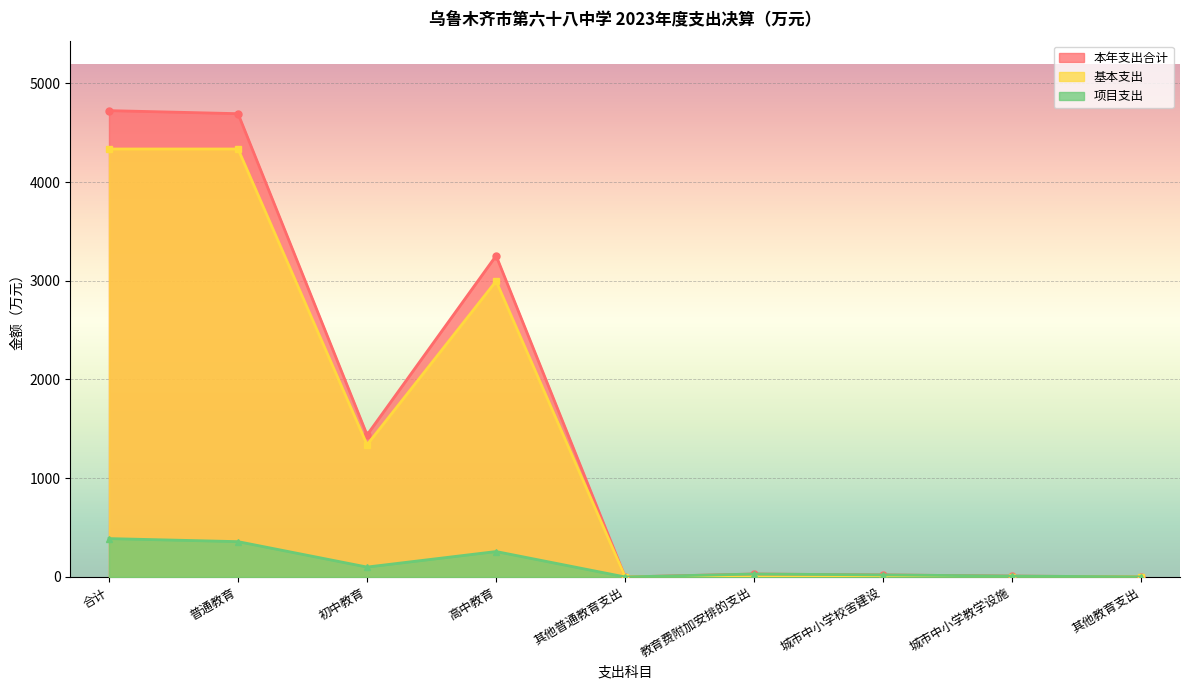

What is the maximum value shown in the chart?

4723.3